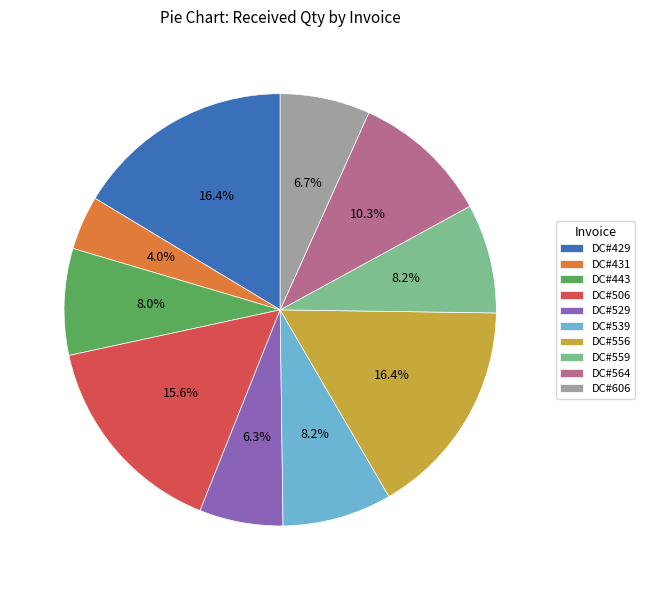

How many slices are in this pie chart?

10